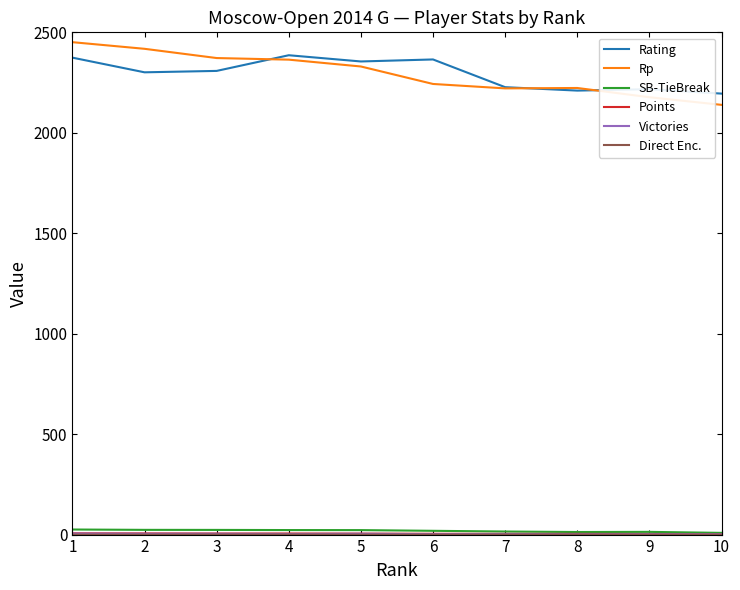

What is the lowest value of the Rating series?

2195.0